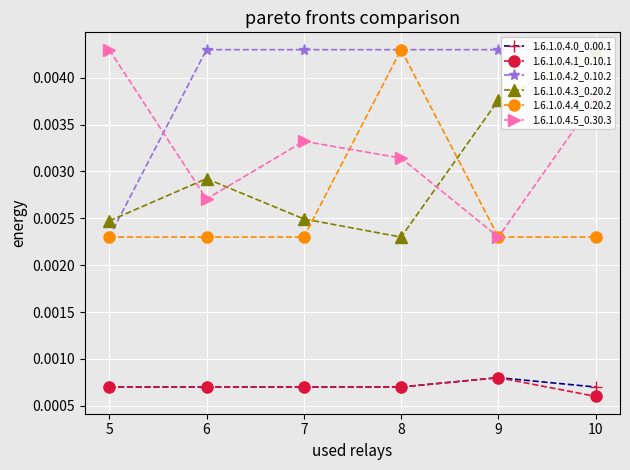

Between 8 and 5, which is larger?

8